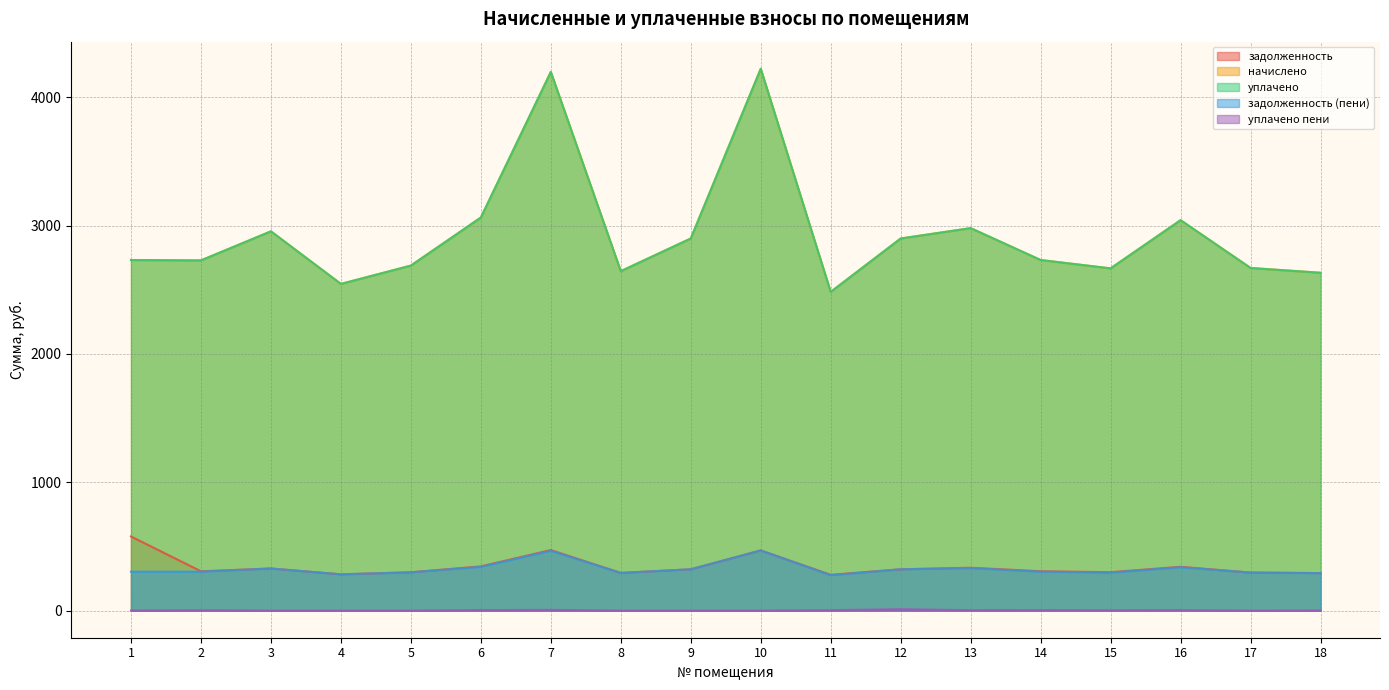

What is the total value across all series at 14?

6079.0